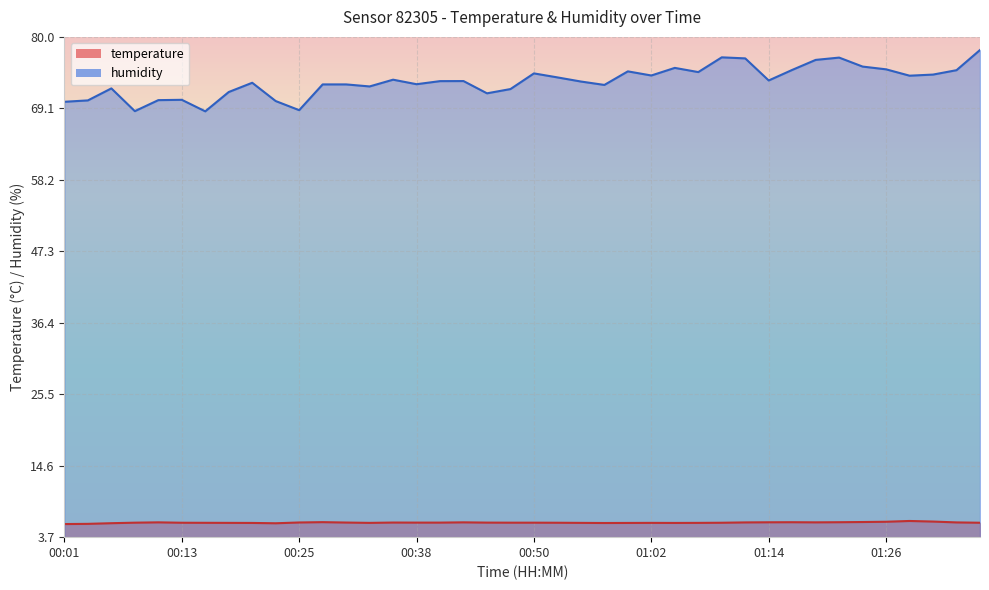

Reading left to right, transcribe all the data shown in this chart.

temperature: 00:01=5.7	00:04=5.7	00:06=5.8	00:08=5.9	00:11=6.0	00:13=5.9	00:16=5.9	00:18=5.9	00:21=5.9	00:23=5.8	00:25=5.9	00:28=6.0	00:30=5.9	00:33=5.9	00:35=5.9	00:38=5.9	00:40=5.9	00:42=6.0	00:45=5.9	00:47=5.9	00:50=5.9	00:52=5.9	00:55=5.9	00:57=5.8	01:00=5.9	01:02=5.9	01:04=5.9	01:07=5.9	01:09=5.9	01:12=5.9	01:14=6.0	01:17=6.0	01:19=6.0	01:21=6.0	01:24=6.0	01:26=6.0	01:29=6.2	01:31=6.1	01:34=5.9	01:36=5.9
humidity: 00:01=70.1	00:04=70.3	00:06=72.2	00:08=68.7	00:11=70.4	00:13=70.4	00:16=68.7	00:18=71.6	00:21=73.0	00:23=70.2	00:25=68.8	00:28=72.8	00:30=72.8	00:33=72.5	00:35=73.5	00:38=72.8	00:40=73.3	00:42=73.3	00:45=71.4	00:47=72.1	00:50=74.5	00:52=73.8	00:55=73.2	00:57=72.7	01:00=74.8	01:02=74.1	01:04=75.3	01:07=74.7	01:09=76.9	01:12=76.7	01:14=73.4	01:17=75.0	01:19=76.5	01:21=76.9	01:24=75.5	01:26=75.1	01:29=74.1	01:31=74.3	01:34=74.9	01:36=78.0